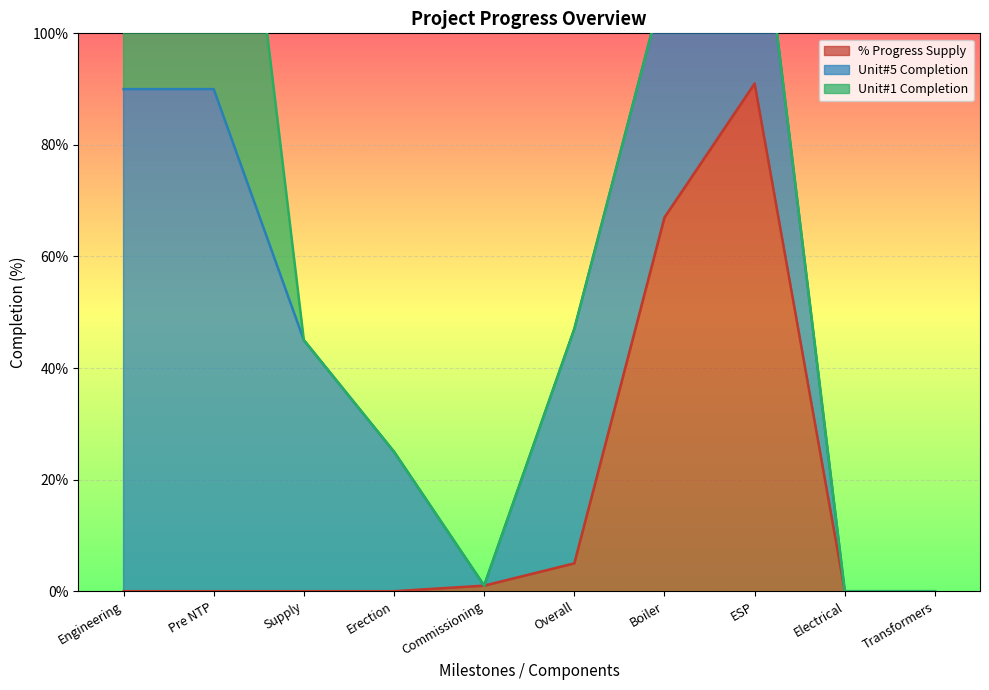

What is the label of the 5th point from the right?

Overall